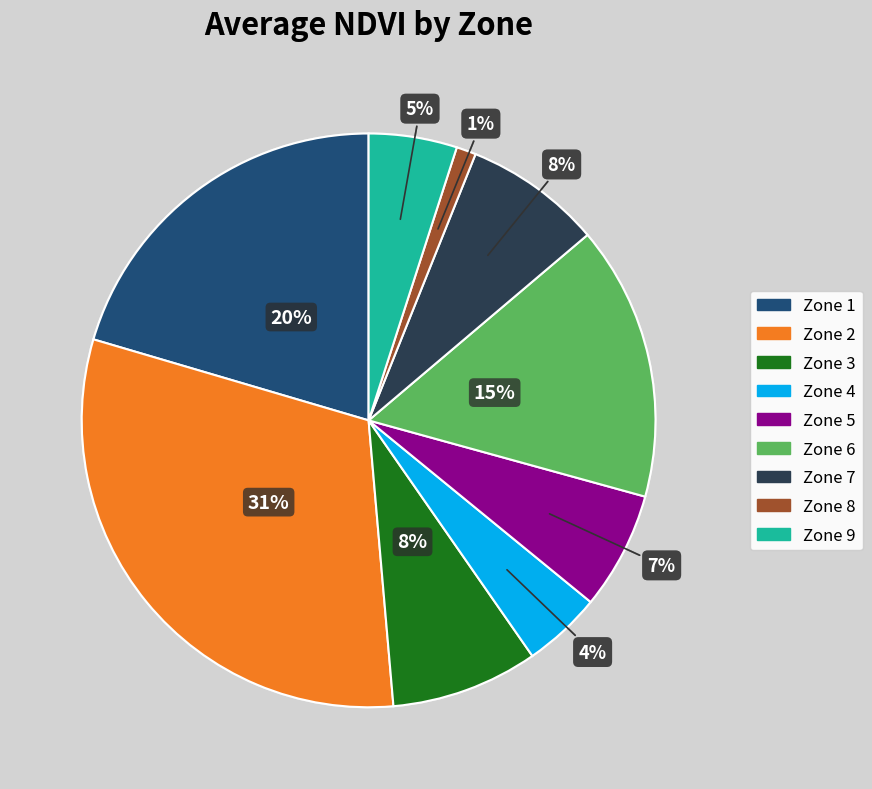

Which slice is the largest?

Zone 2